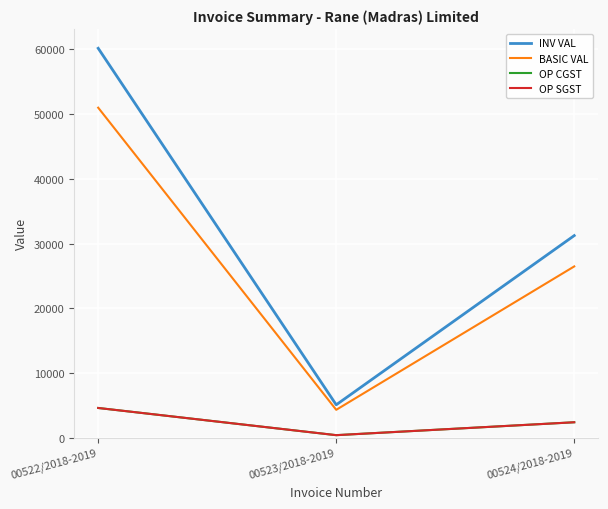

The value of OP SGST at 00524/2018-2019 is 3190.8. True or false?

False